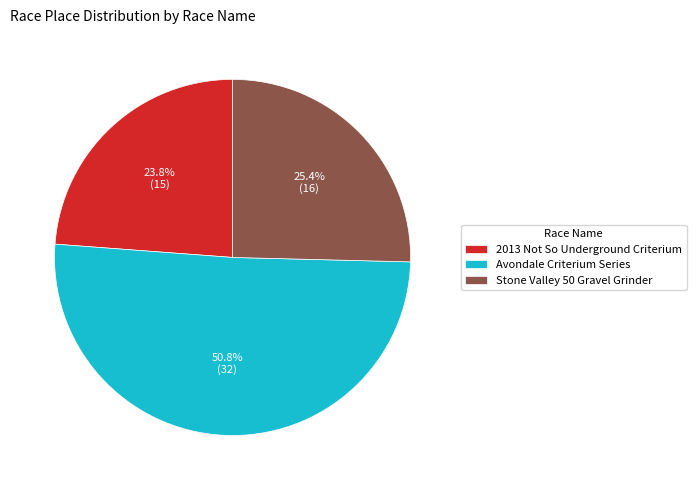

Approximately how many times larger is the value at Stone Valley 50 Gravel Grinder compared to 2013 Not So Underground Criterium?

1.1